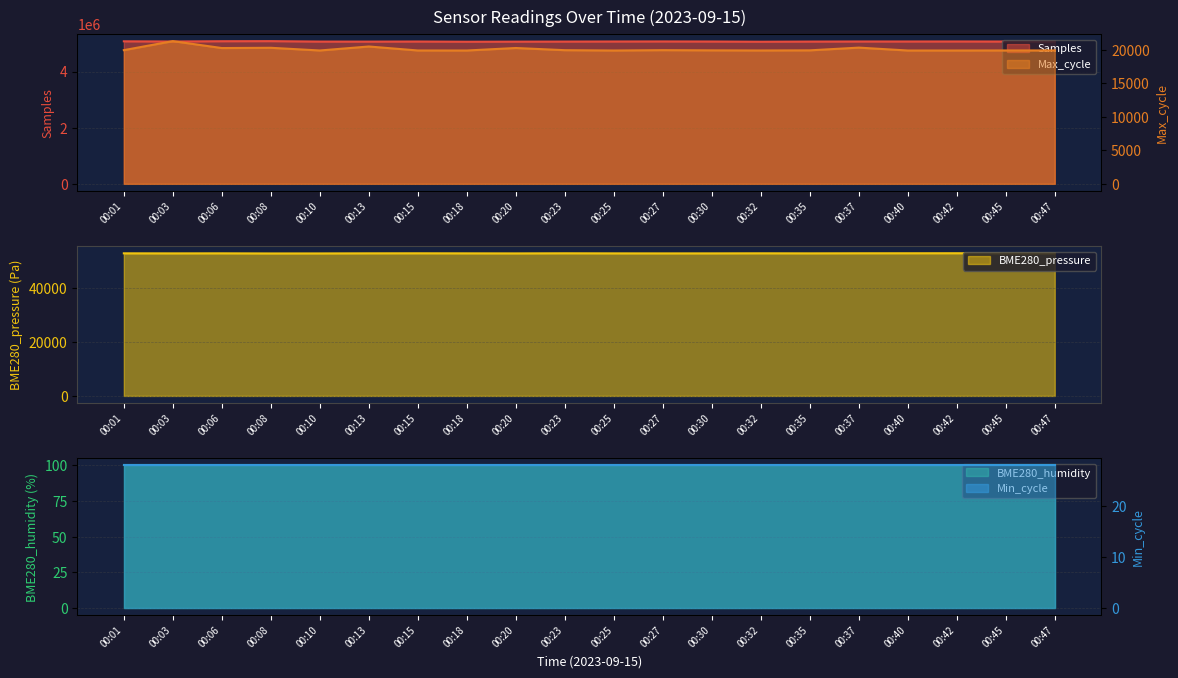

What is the sum of the Samples values at 00:08 and 00:30?

10154474.0